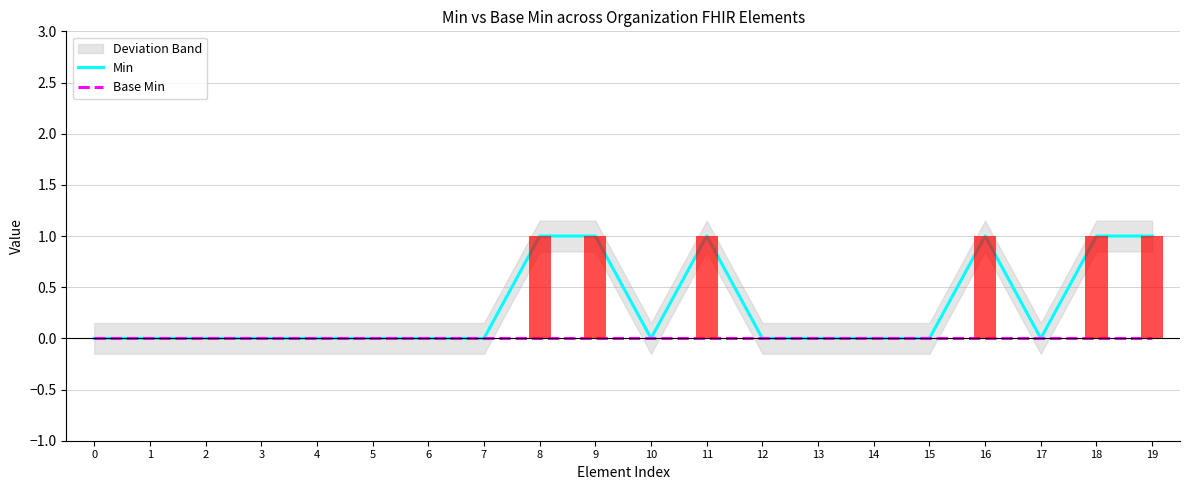

Rank the series at 6 from lowest to highest value.

Min, Base Min